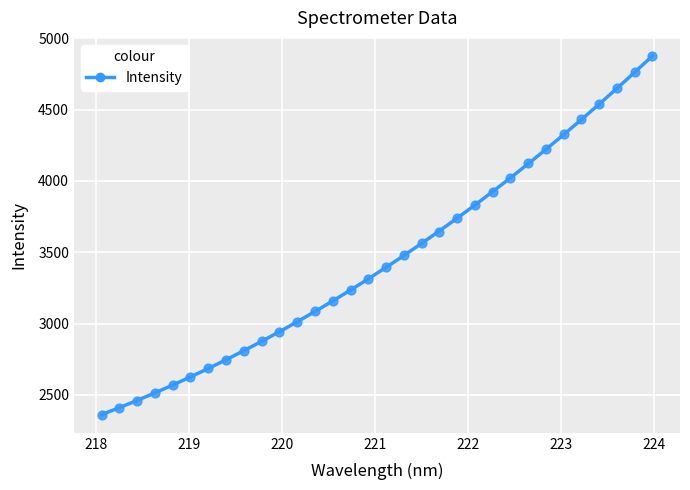

What is the range of X values (max minus min)?

5.9